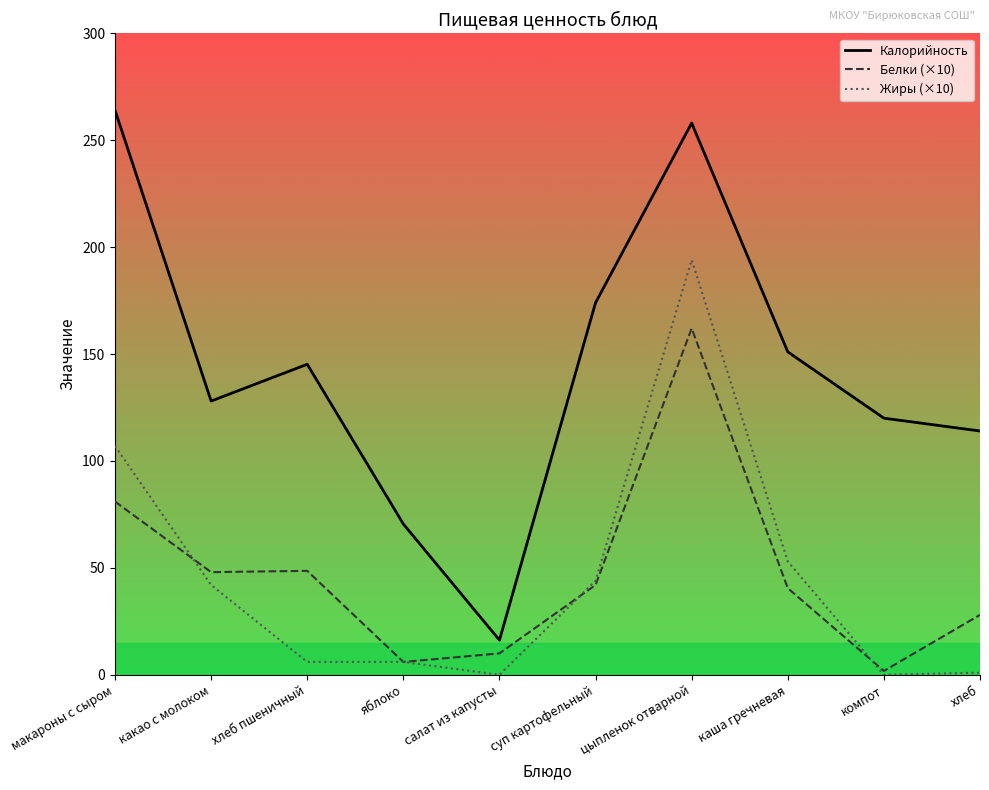

What is the sum of the Жиры (×10) values at хлеб and суп картофельный?

45.0